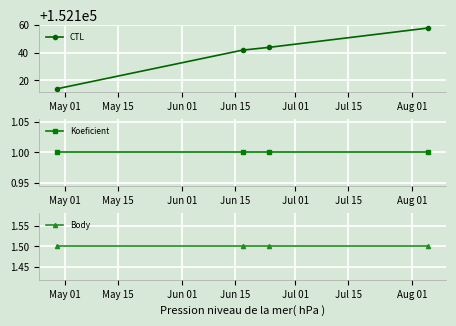

What is the value of the CTL point at the 3rd from the left?

152144